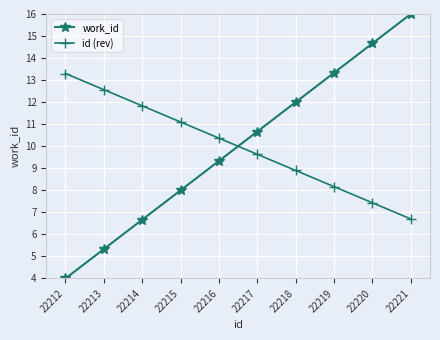

How many lines are shown in the chart?

2